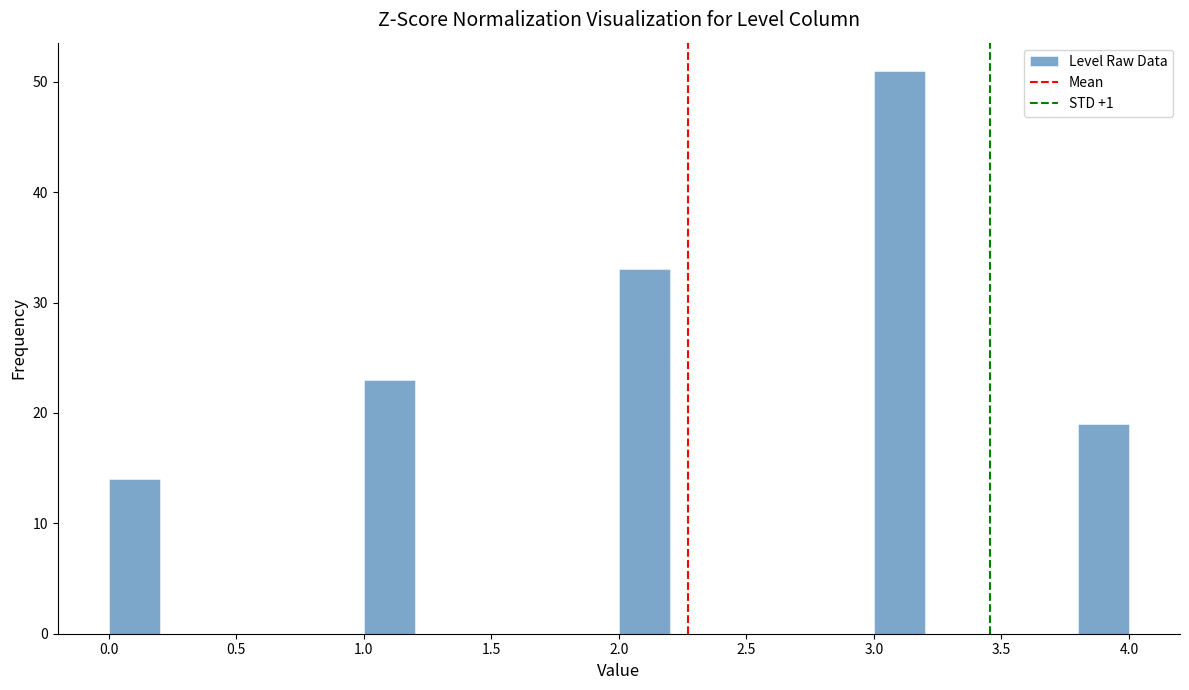

Reading left to right, transcribe this chart: for each bar, give the range it covers on the x-axis and its height. The values are not printed on the chart, so give them approximately, as read against the axis.

0.0 to 0.2: 14
0.2 to 0.4: 0
0.4 to 0.6: 0
0.6 to 0.8: 0
0.8 to 1.0: 0
1.0 to 1.2: 23
1.2 to 1.4: 0
1.4 to 1.6: 0
1.6 to 1.8: 0
1.8 to 2.0: 0
2.0 to 2.2: 33
2.2 to 2.4: 0
2.4 to 2.6: 0
2.6 to 2.8: 0
2.8 to 3.0: 0
3.0 to 3.2: 51
3.2 to 3.4: 0
3.4 to 3.6: 0
3.6 to 3.8: 0
3.8 to 4.0: 19